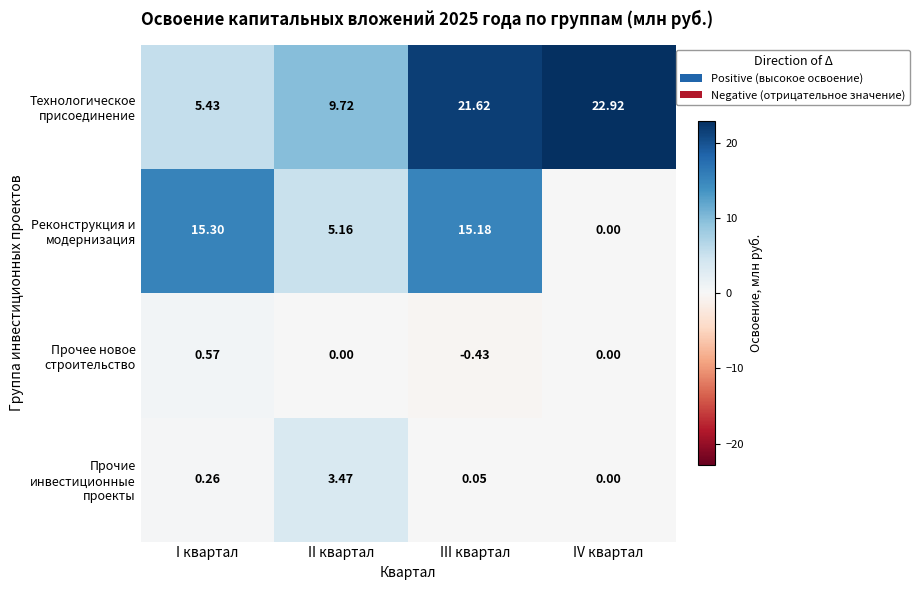

What is the total value across all series at I квартал?

21.6